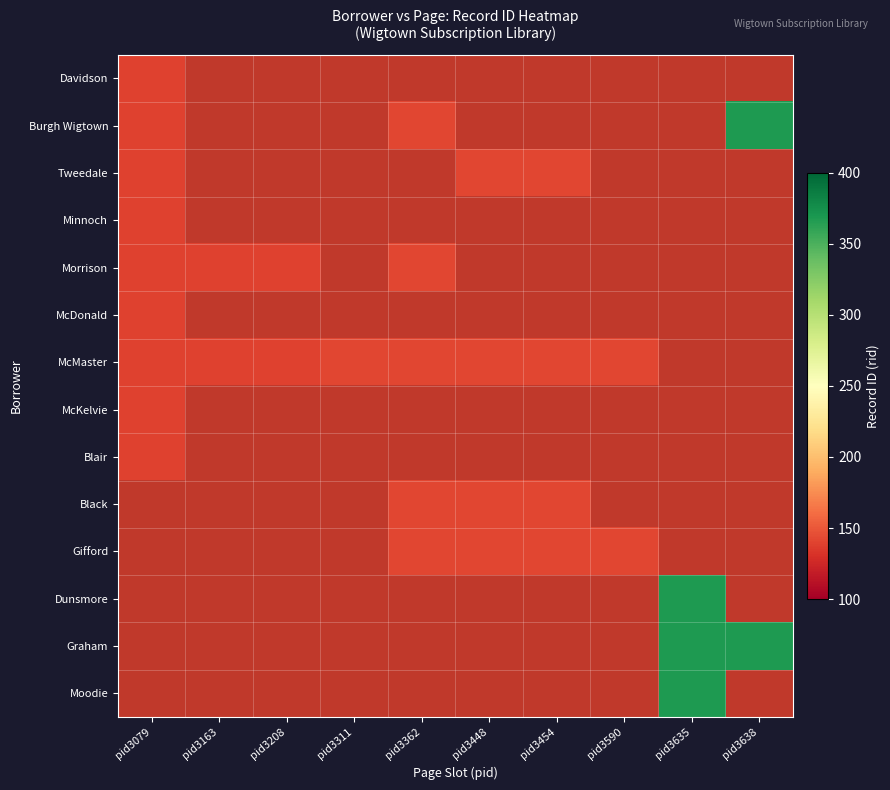

Which series changed the most between pid3311 and pid3362?

McMaster